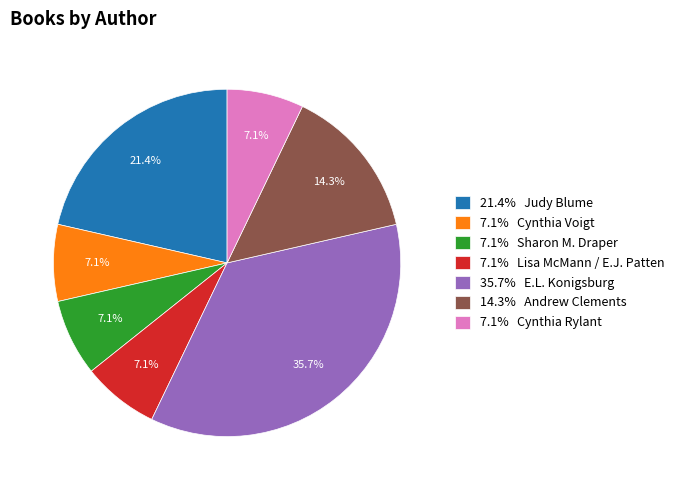

Approximately how many times larger is the value at 7.1% Lisa McMann / E.J. Patten compared to 7.1% Cynthia Voigt?

1.0